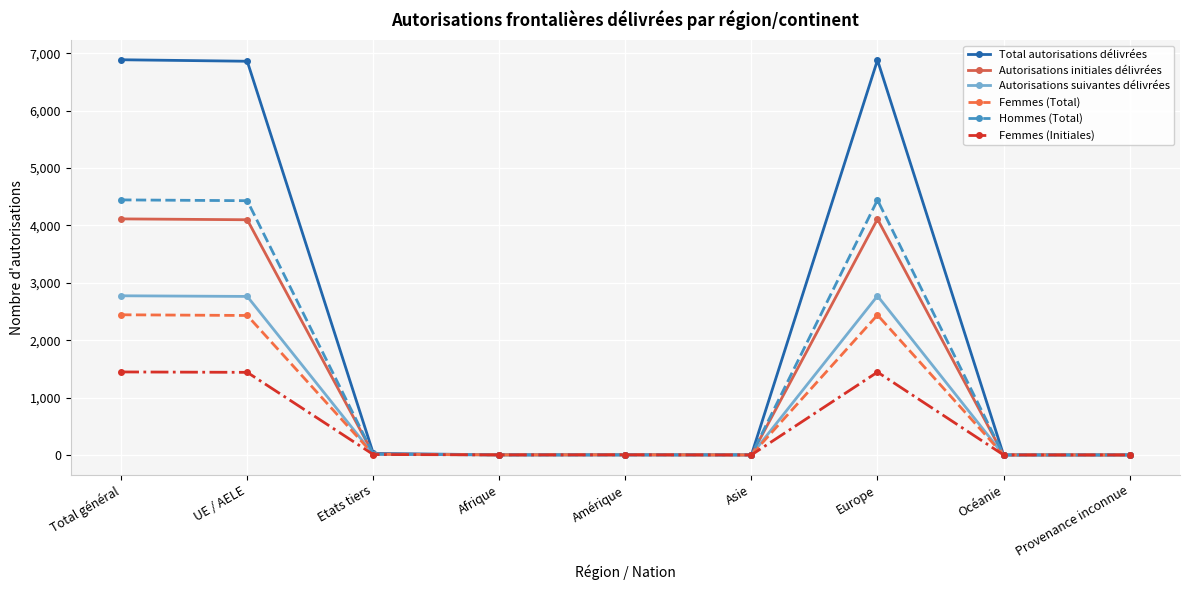

At how many categories does at least one series exceed 201?

3